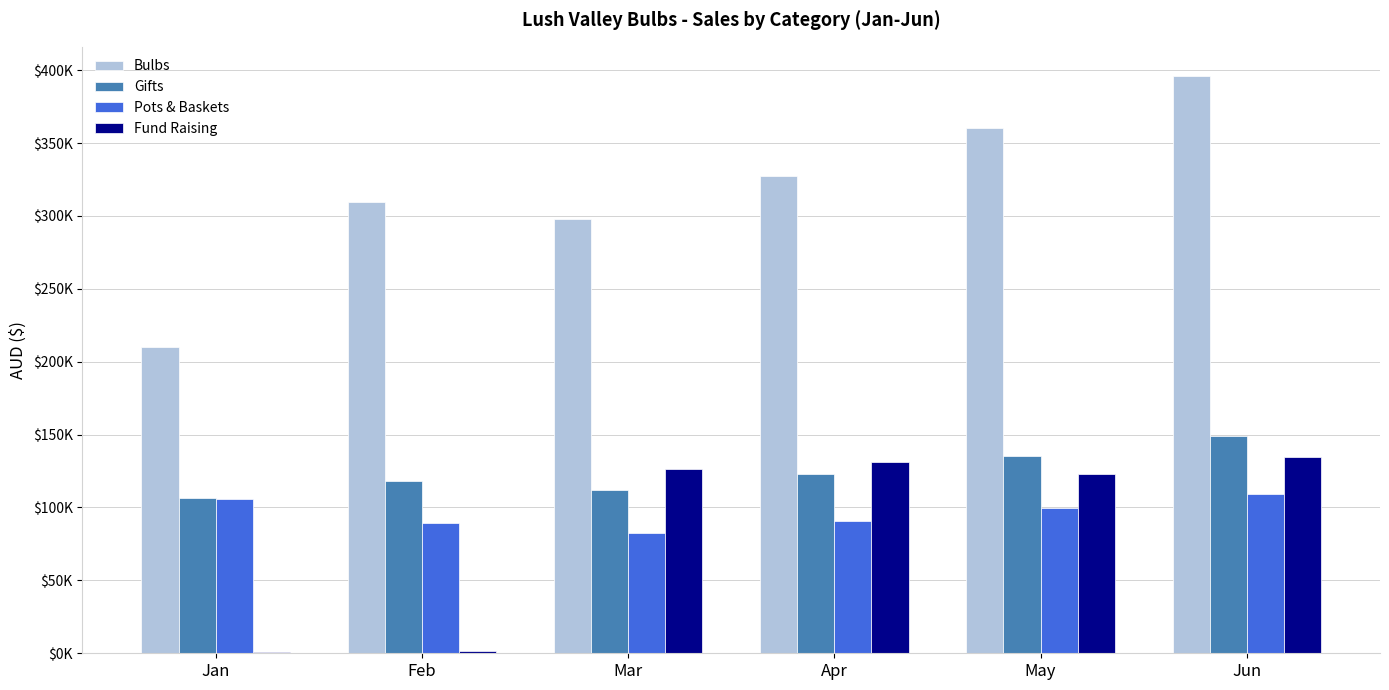

What are all the series names shown in the legend?

Bulbs, Gifts, Pots & Baskets, Fund Raising